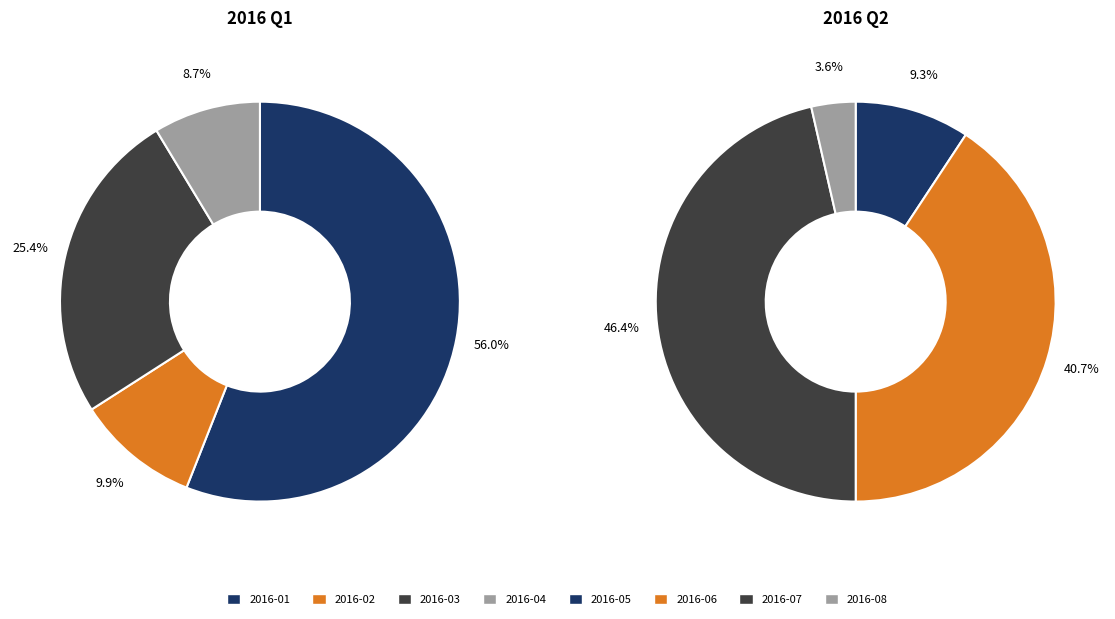

Combined, do 2016-02 and 2016-01 account for over 50%?

Yes